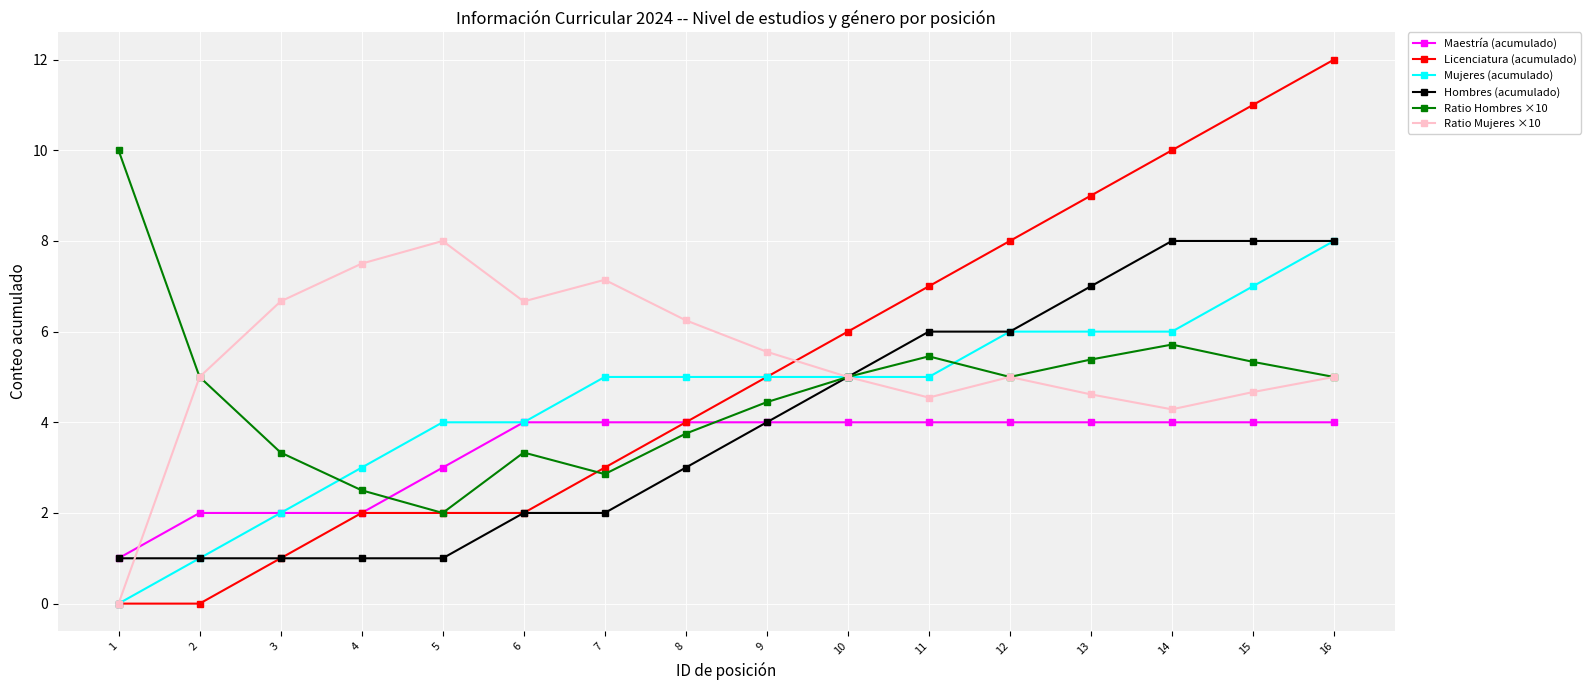

Which series ends up on top after the final intersection of Ratio Mujeres ×10 and Maestría (acumulado)?

Ratio Mujeres ×10